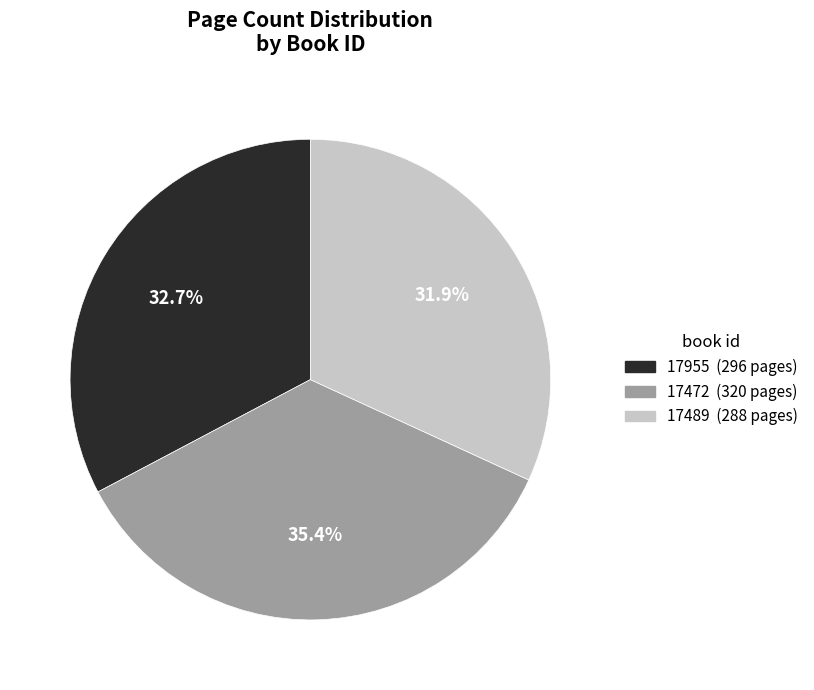

To the nearest percent, what portion does 17472 represent?

35%